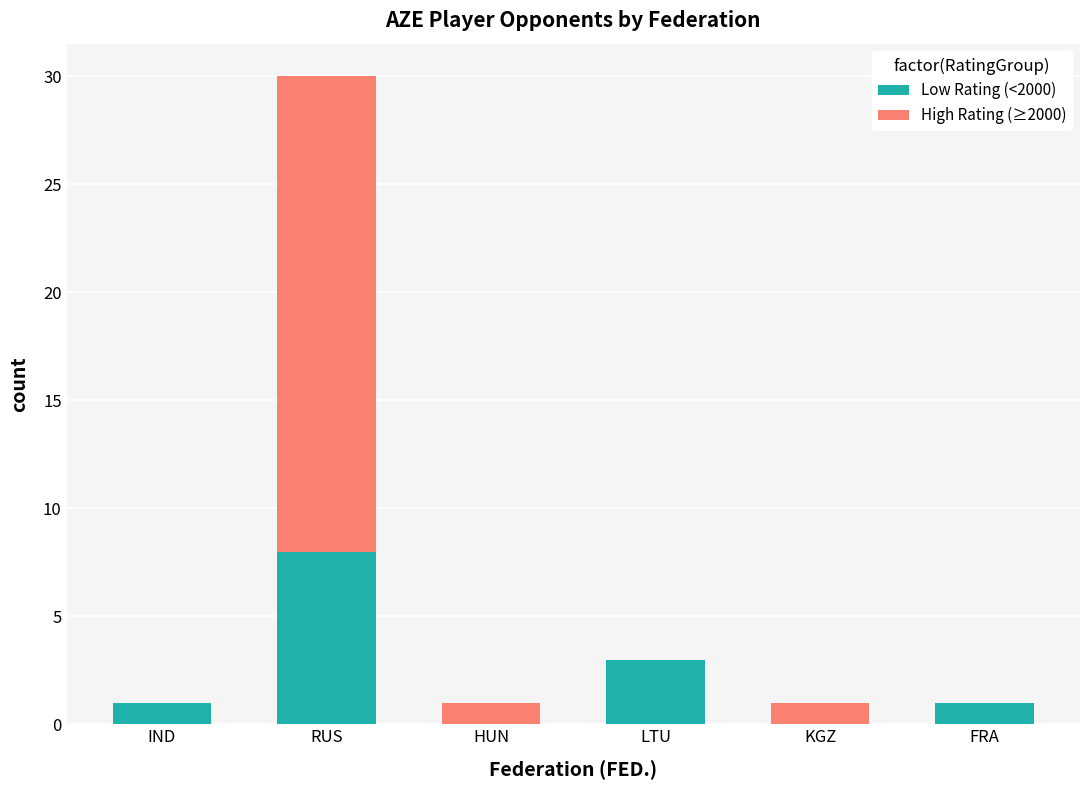

Count the number of data series in this chart.

2